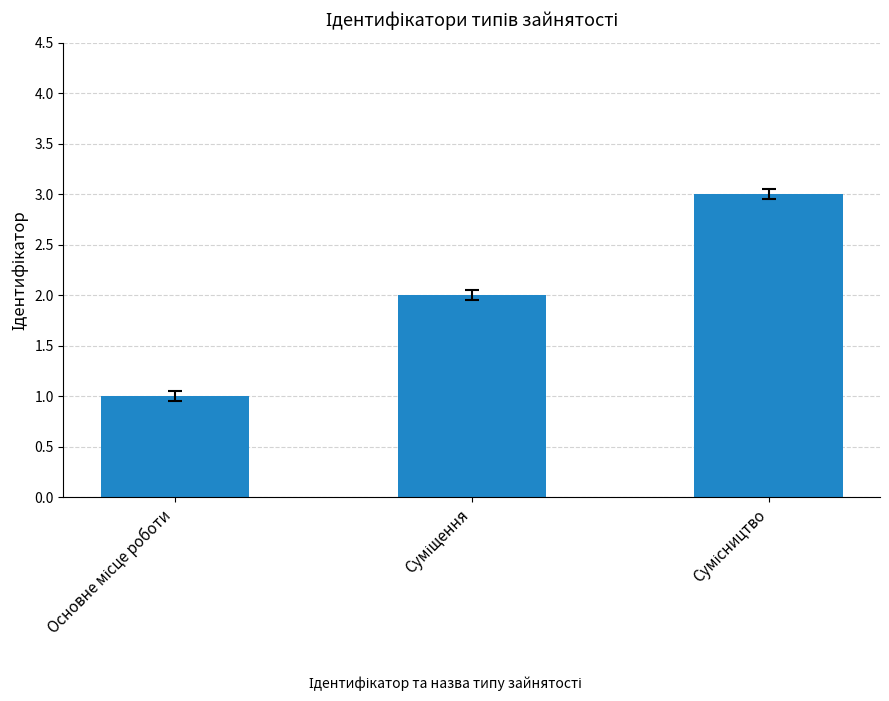

What is the greatest value displayed?

3